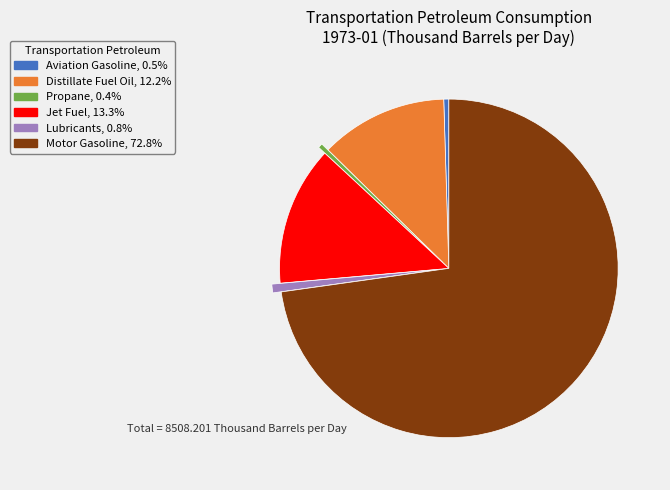

What is the largest slice in the pie chart?

Motor Gasoline